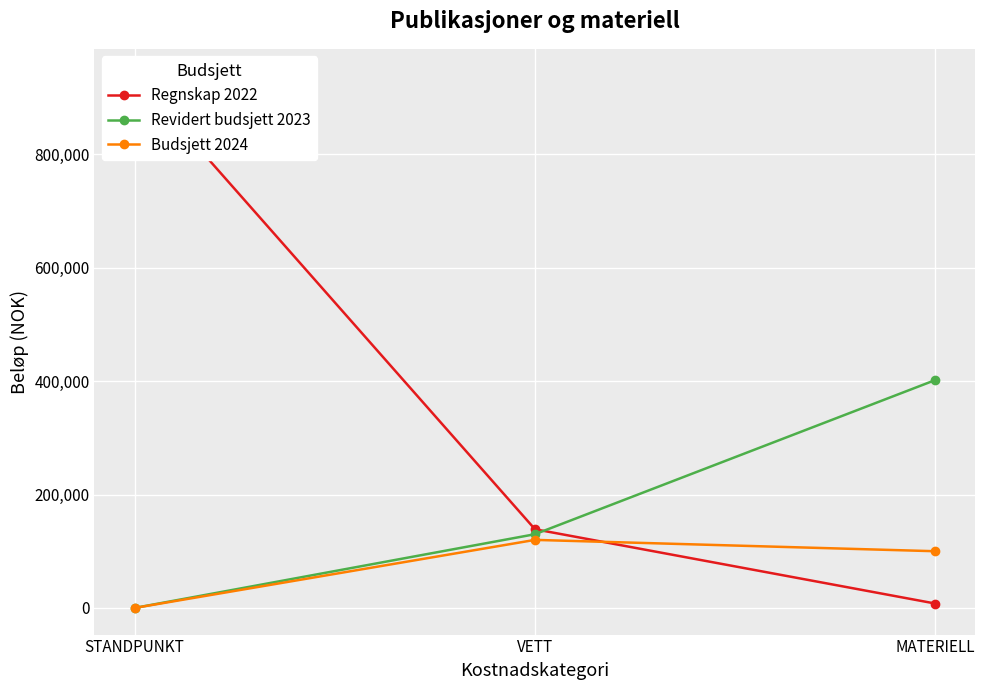

Reading left to right, what are all the values shown in this chart?

Regnskap 2022: STANDPUNKT=938717	VETT=138743	MATERIELL=7745
Revidert budsjett 2023: STANDPUNKT=0	VETT=130000	MATERIELL=401859
Budsjett 2024: STANDPUNKT=0	VETT=120000	MATERIELL=100000